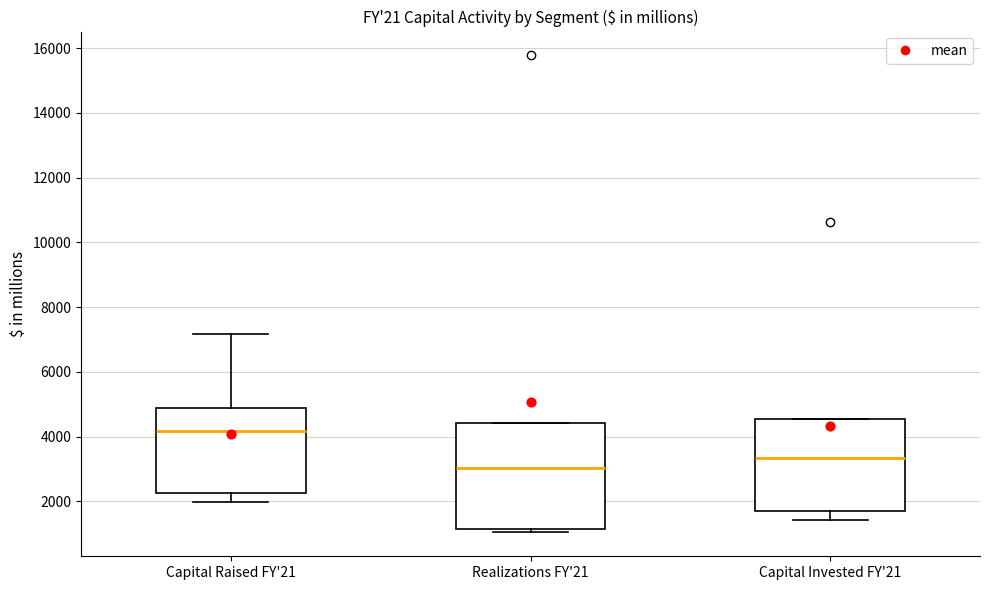

Reading left to right, transcribe this box plot: for each box, give where its median line is, the range the box spans, and where its two whiskers end, as read against the y-axis. The values are not printed on the chart, so give them approximately, as read against the axis.

Capital Raised FY'21: median 4200, box 2200 to 4800, whiskers 2000 to 7200
Realizations FY'21: median 3000, box 1200 to 4400, whiskers 1000 to 4400
Capital Invested FY'21: median 3400, box 1800 to 4600, whiskers 1400 to 4600